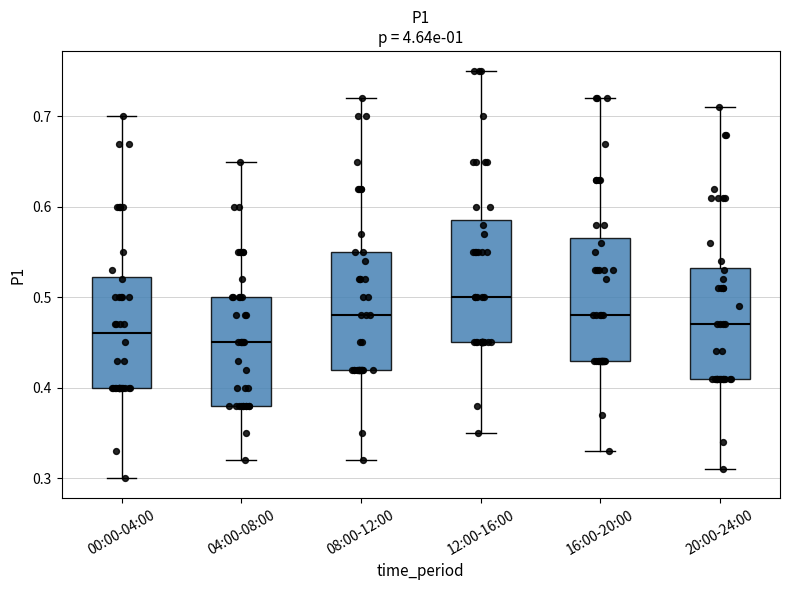

Reading left to right, transcribe this box plot: for each box, give where its median line is, the range the box spans, and where its two whiskers end, as read against the y-axis. The values are not printed on the chart, so give them approximately, as read against the axis.

00:00-04:00: median 0.46, box 0.40 to 0.52, whiskers 0.30 to 0.70
04:00-08:00: median 0.45, box 0.38 to 0.50, whiskers 0.32 to 0.65
08:00-12:00: median 0.48, box 0.42 to 0.55, whiskers 0.32 to 0.72
12:00-16:00: median 0.50, box 0.45 to 0.59, whiskers 0.35 to 0.75
16:00-20:00: median 0.48, box 0.43 to 0.57, whiskers 0.33 to 0.72
20:00-24:00: median 0.47, box 0.41 to 0.53, whiskers 0.31 to 0.71